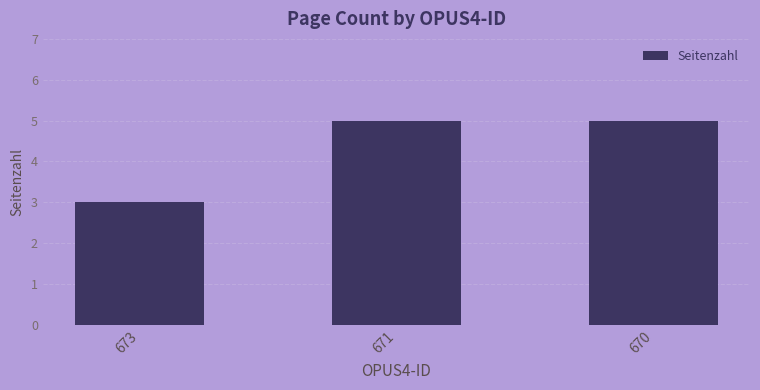

Which has a higher value, 671 or 673?

671